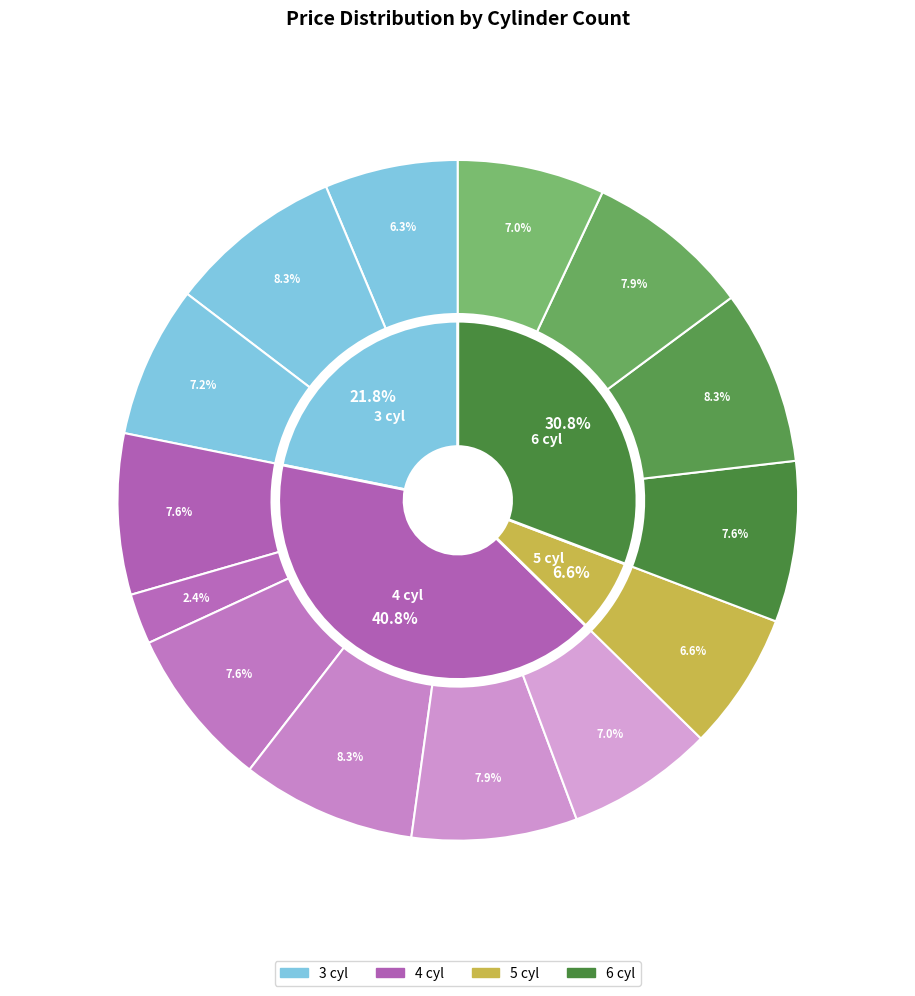

To the nearest percent, what is the average slice percentage?

10%